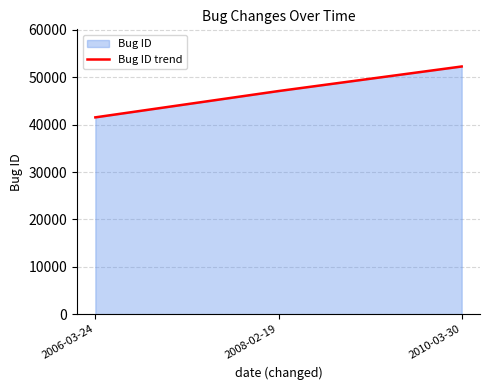

At which category does the chart reach its minimum across all series?

2006-03-24